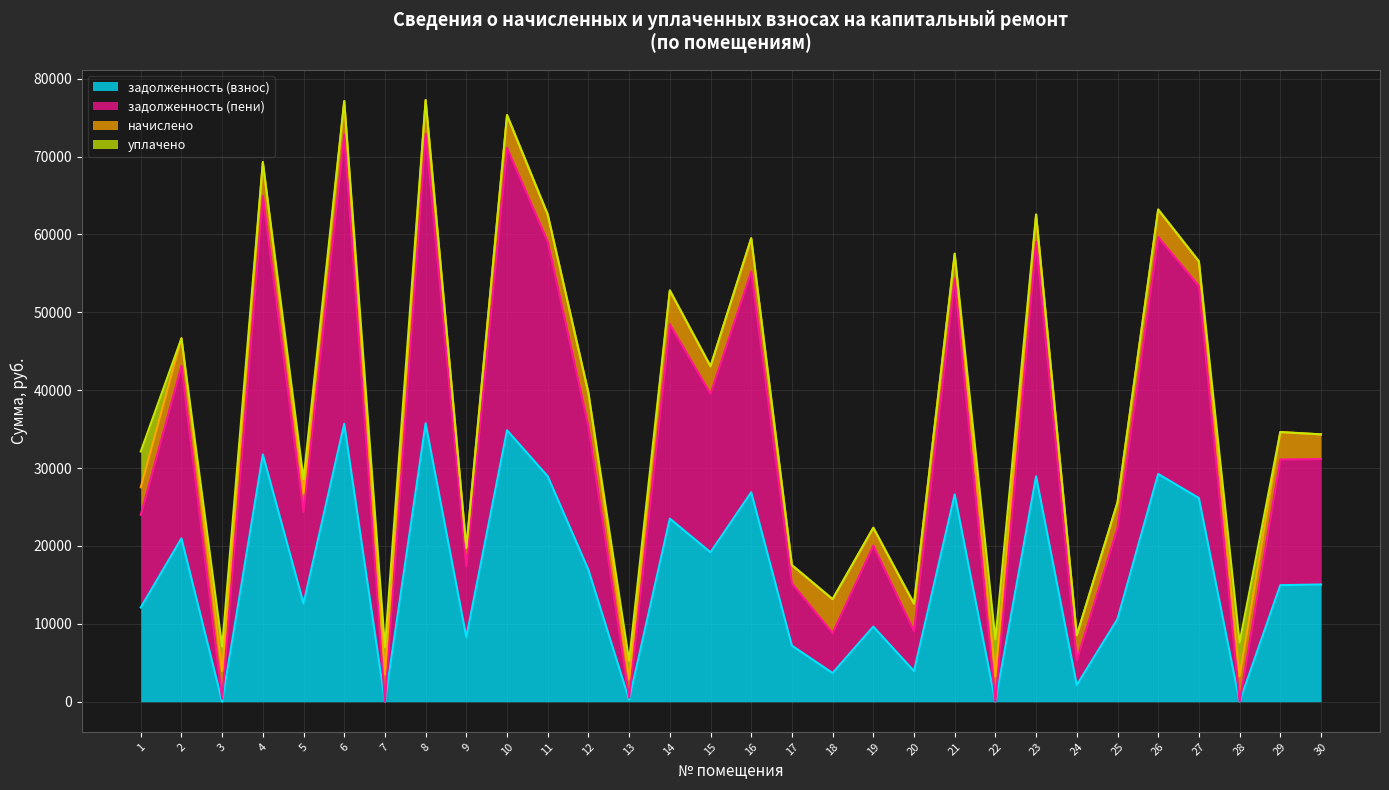

What is the total value across all series at 20?

12587.0